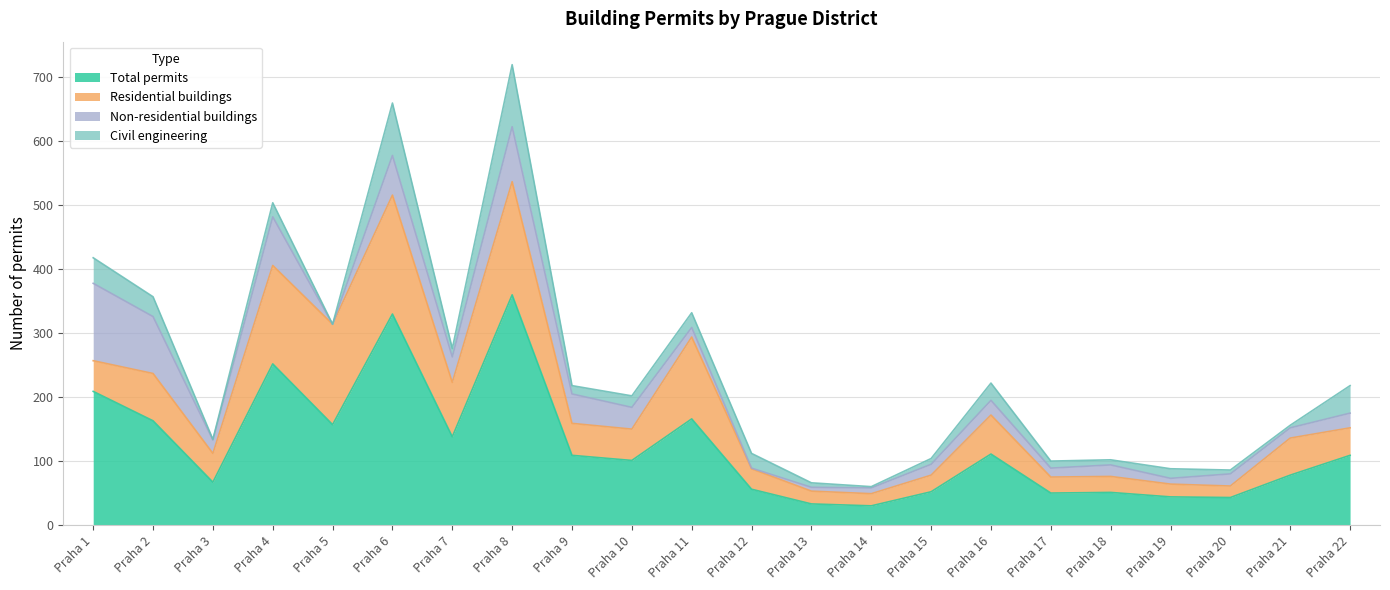

Reading right to left, transcribe all the data shown in this chart.

Total permits: Praha 22=109	Praha 21=78	Praha 20=43	Praha 19=44	Praha 18=51	Praha 17=50	Praha 16=111	Praha 15=52	Praha 14=30	Praha 13=33	Praha 12=56	Praha 11=166	Praha 10=101	Praha 9=109	Praha 8=360	Praha 7=138	Praha 6=330	Praha 5=157	Praha 4=252	Praha 3=67	Praha 2=163	Praha 1=209
Residential buildings: Praha 22=43	Praha 21=58	Praha 20=18	Praha 19=20	Praha 18=25	Praha 17=25	Praha 16=61	Praha 15=26	Praha 14=19	Praha 13=20	Praha 12=32	Praha 11=128	Praha 10=49	Praha 9=50	Praha 8=177	Praha 7=85	Praha 6=186	Praha 5=157	Praha 4=154	Praha 3=45	Praha 2=74	Praha 1=48
Non-residential buildings: Praha 22=23	Praha 21=16	Praha 20=19	Praha 19=9	Praha 18=18	Praha 17=14	Praha 16=23	Praha 15=17	Praha 14=9	Praha 13=6	Praha 12=1	Praha 11=15	Praha 10=34	Praha 9=46	Praha 8=86	Praha 7=40	Praha 6=62	Praha 5=0	Praha 4=76	Praha 3=21	Praha 2=89	Praha 1=121
Civil engineering: Praha 22=43	Praha 21=4	Praha 20=6	Praha 19=15	Praha 18=8	Praha 17=11	Praha 16=27	Praha 15=9	Praha 14=2	Praha 13=7	Praha 12=23	Praha 11=23	Praha 10=18	Praha 9=13	Praha 8=97	Praha 7=13	Praha 6=82	Praha 5=0	Praha 4=22	Praha 3=1	Praha 2=31	Praha 1=40